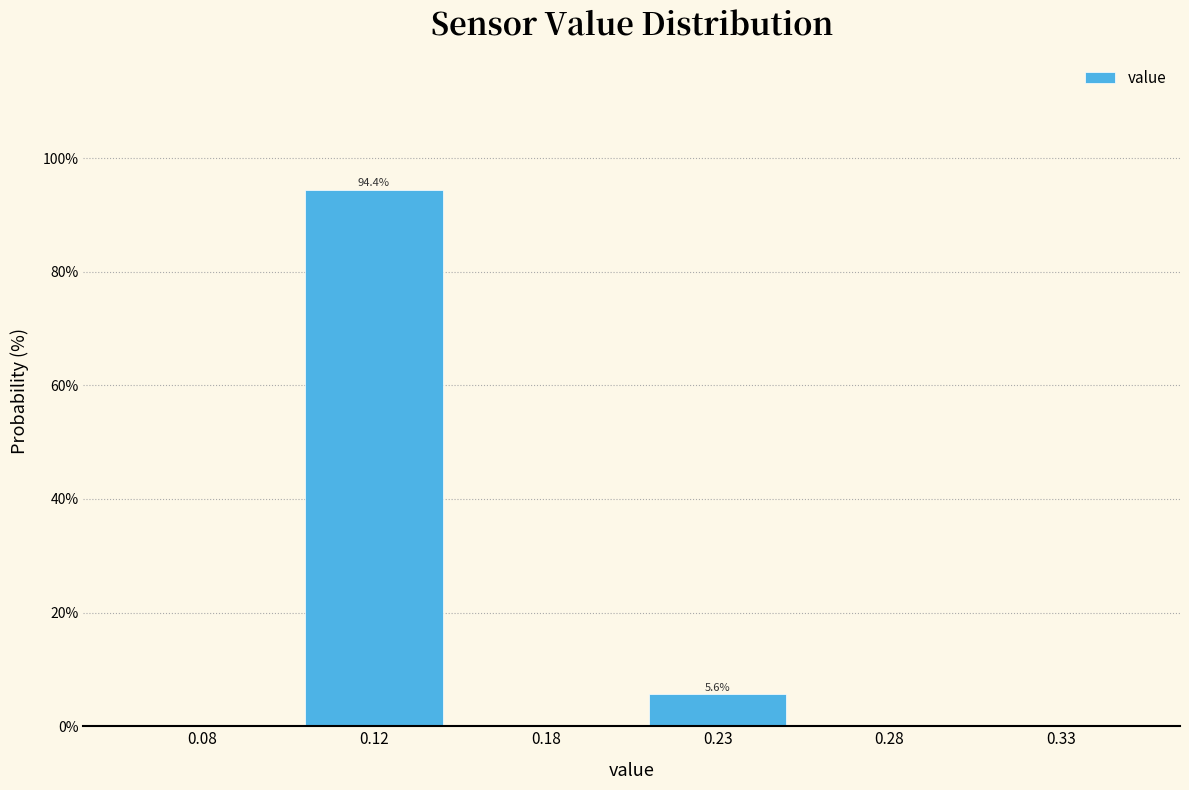

Reading left to right, extract all data points from this chart.

0.08=0.0	0.12=94.4	0.18=0.0	0.23=5.6	0.28=0.0	0.33=0.0